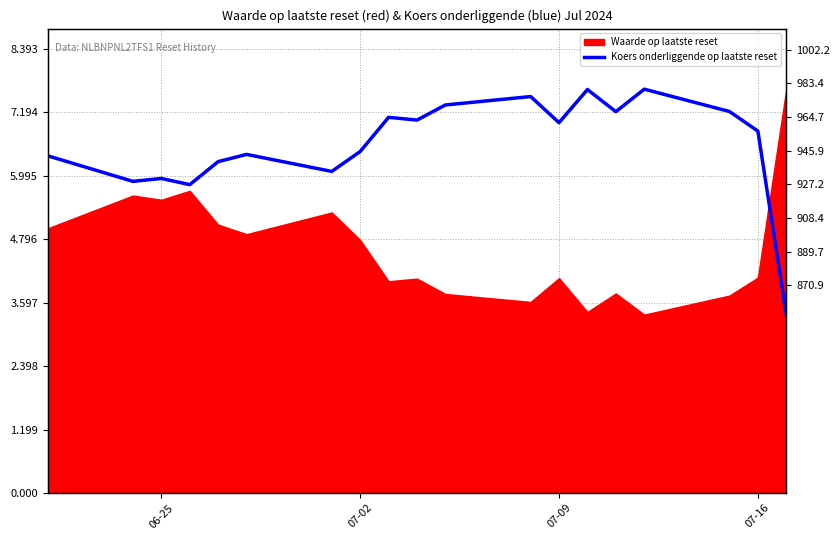

What is the sum of all values?

125.1